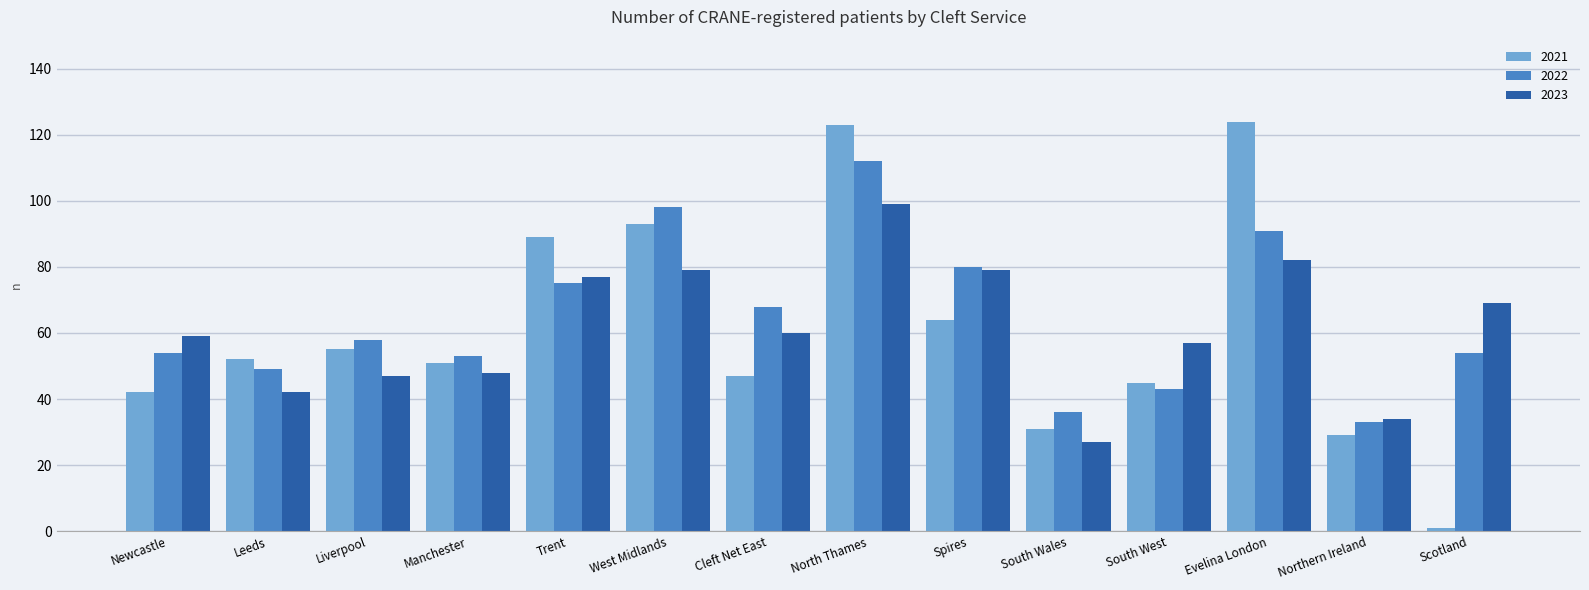

How many bars are there in total?

42